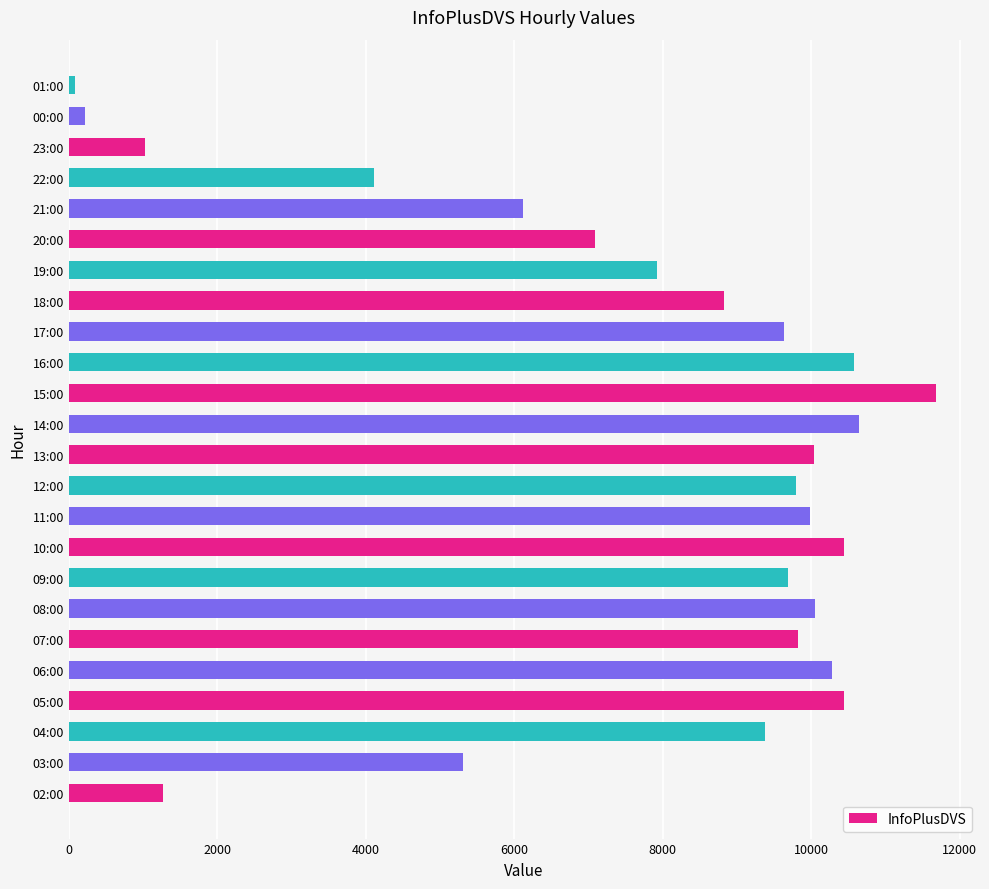

What is the difference between the maximum and minimum values?

11599